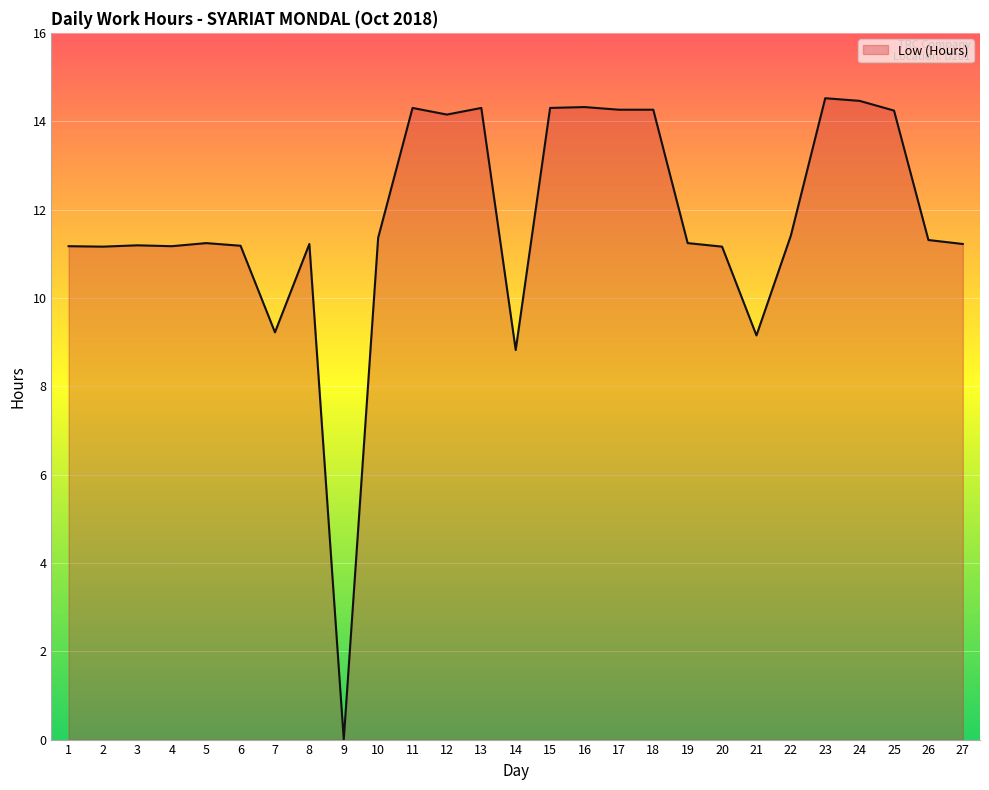

What is the change in value from 16 to 20?

-3.2